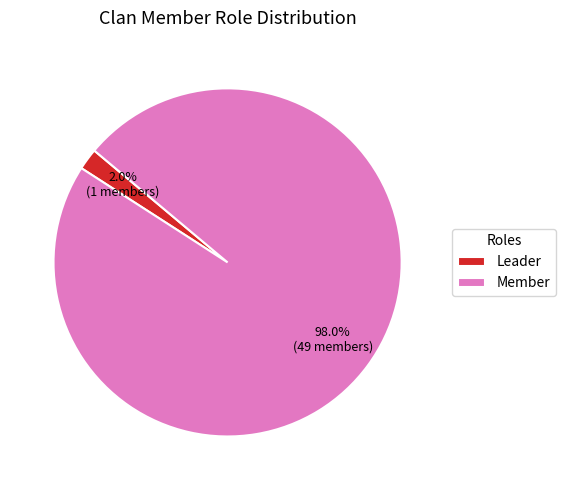

To the nearest percent, what portion does Member represent?

98%